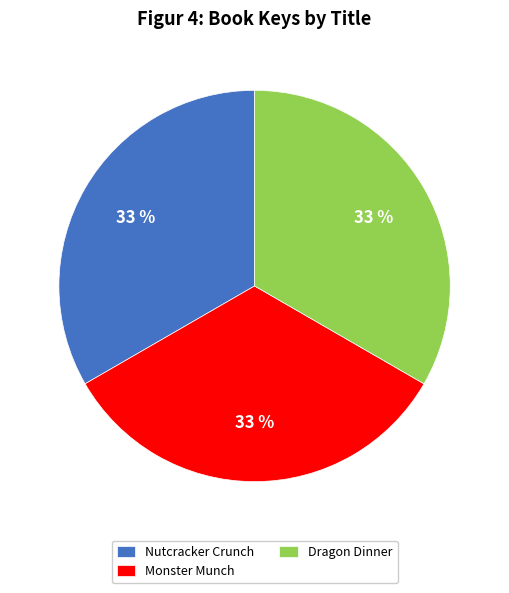

The Monster Munch slice represents 44% of the pie. True or false?

False